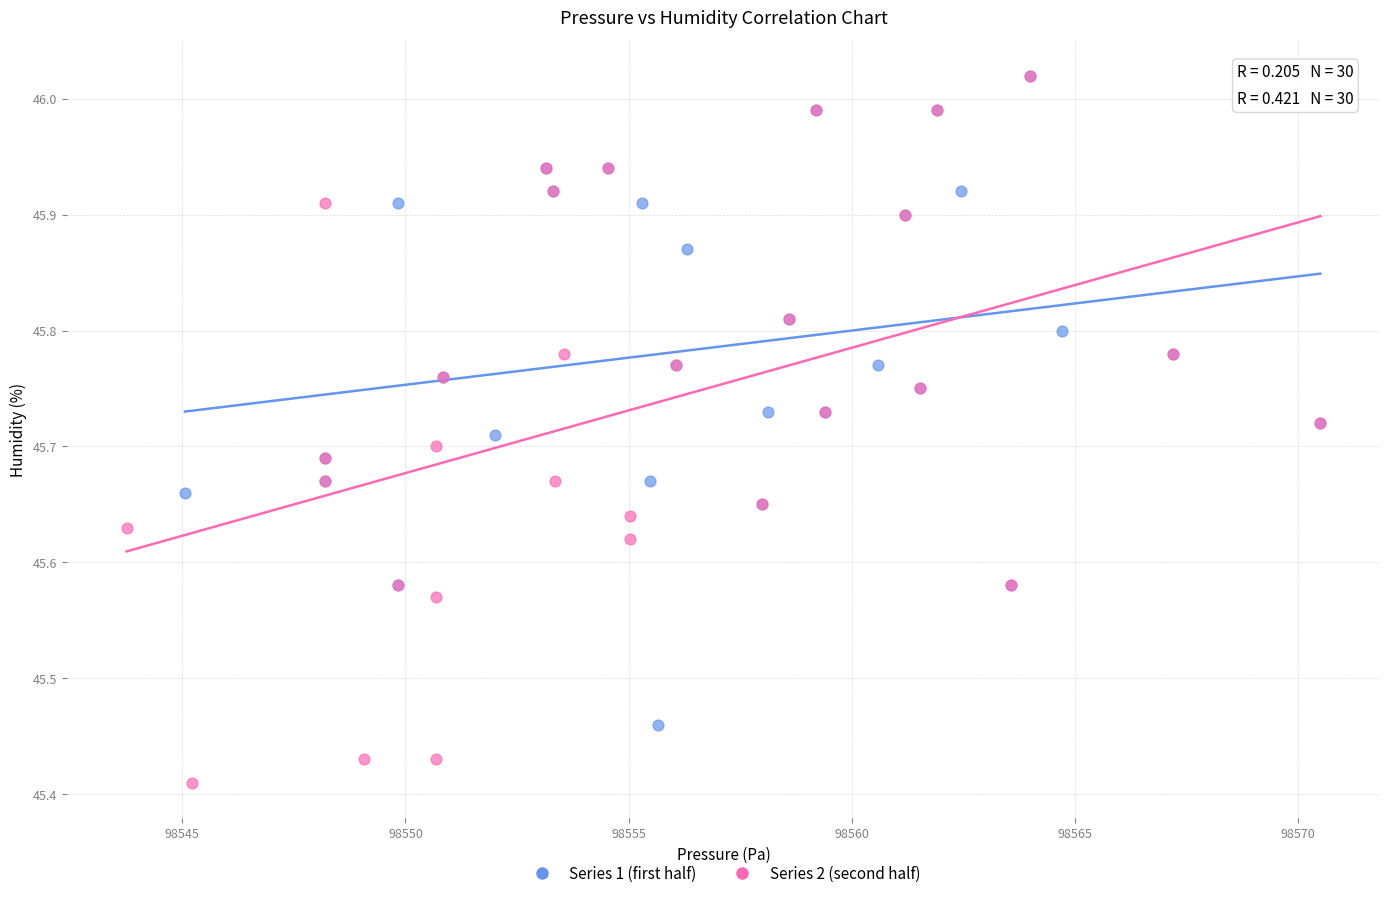

Which series reaches the minimum Y coordinate?

Series 2 (second half)